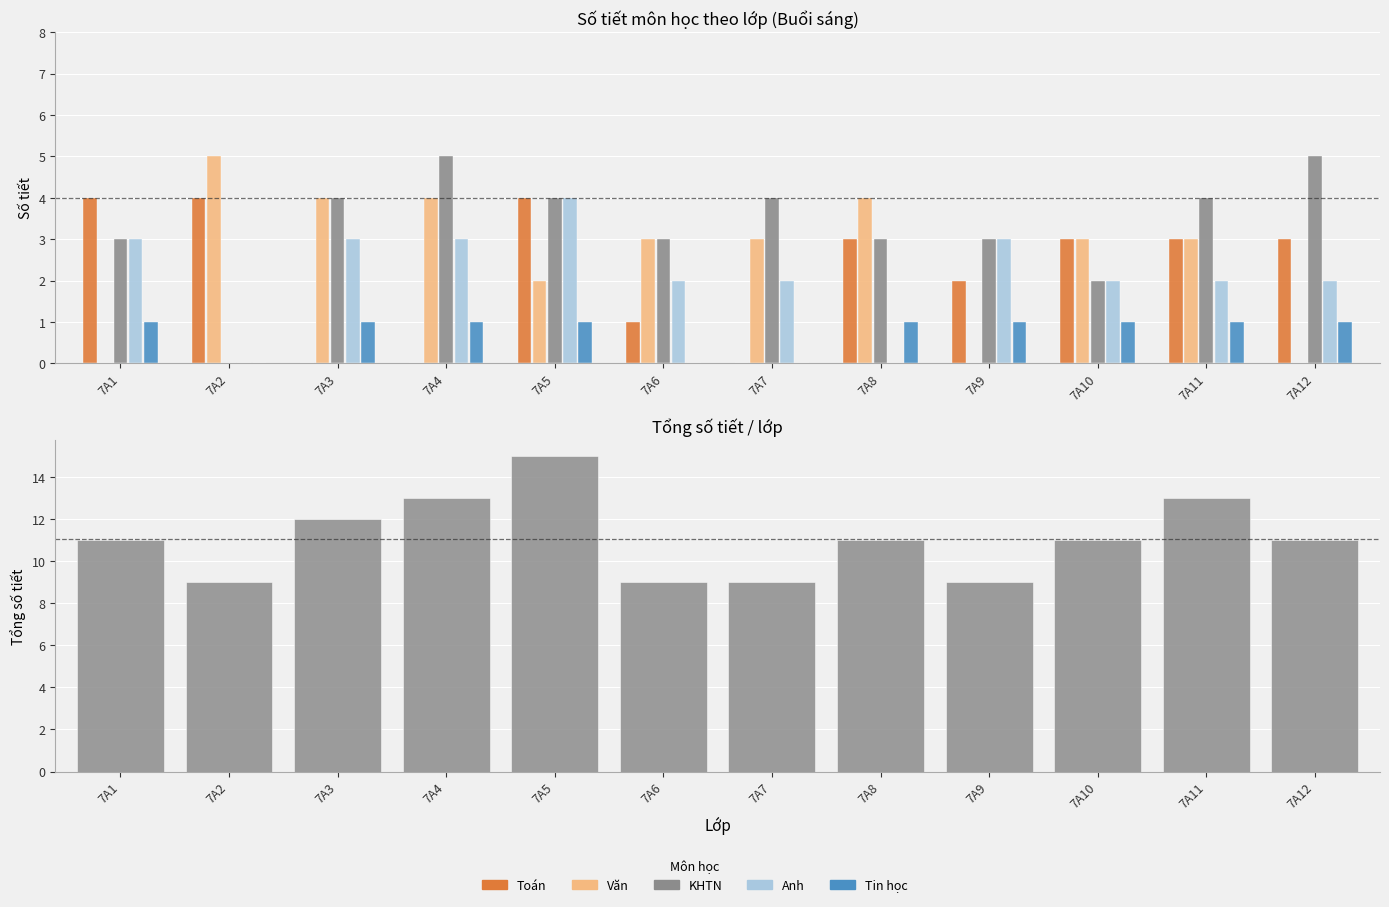

Reading right to left, transcribe all the data shown in this chart.

Toán: 3	3	3	2	3	0	1	4	0	0	4	4
Văn: 0	3	3	0	4	3	3	2	4	4	5	0
KHTN: 5	4	2	3	3	4	3	4	5	4	0	3
Anh: 2	2	2	3	0	2	2	4	3	3	0	3
Tin học: 1	1	1	1	1	0	0	1	1	1	0	1
Tổng số tiết: 11	13	11	9	11	9	9	15	13	12	9	11